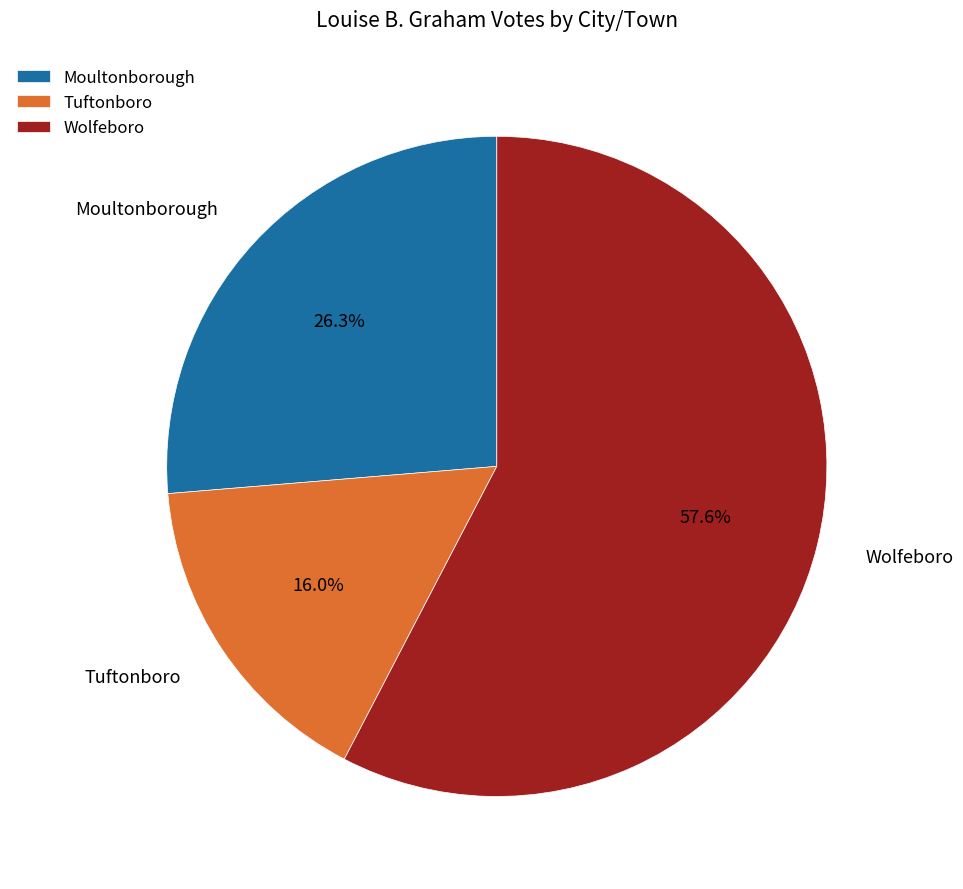

Which category has the smallest portion of the pie?

Tuftonboro